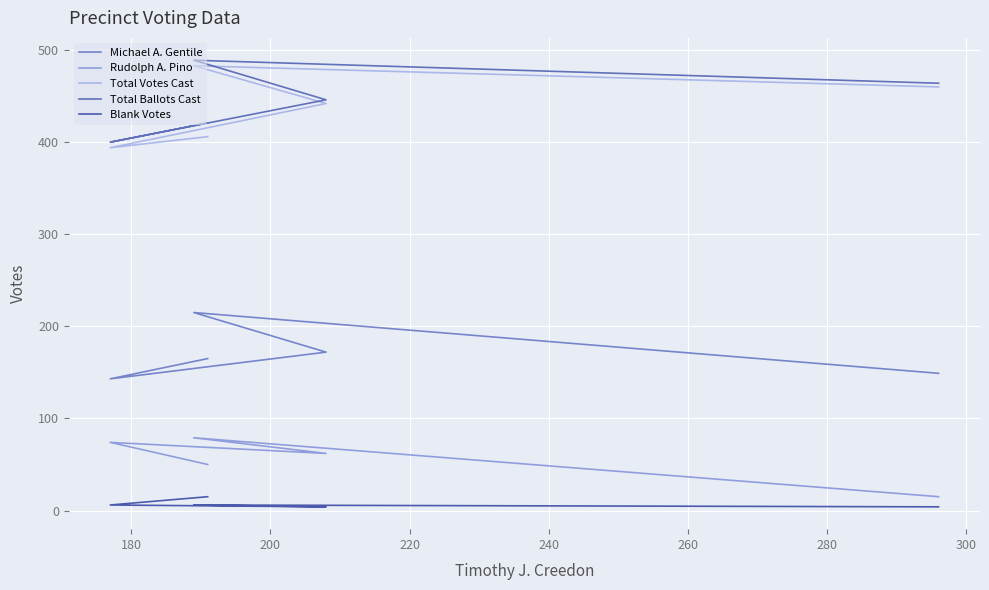

What is the total value across all series at 180?

1017